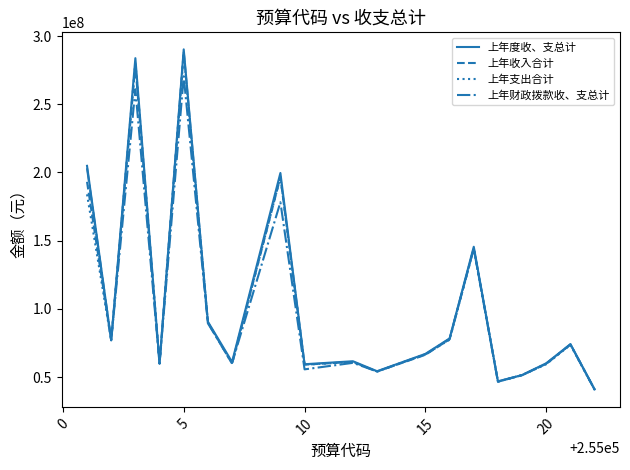

Which series has the largest range (max minus min)?

上年度收、支总计